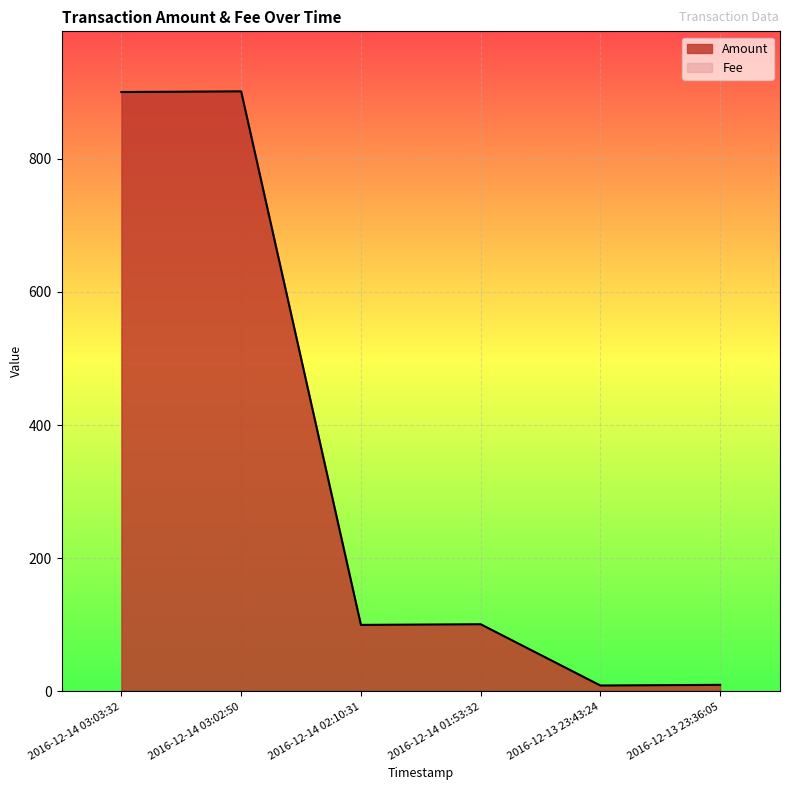

What is the label of the 6th point from the left?

2016-12-13 23:36:05